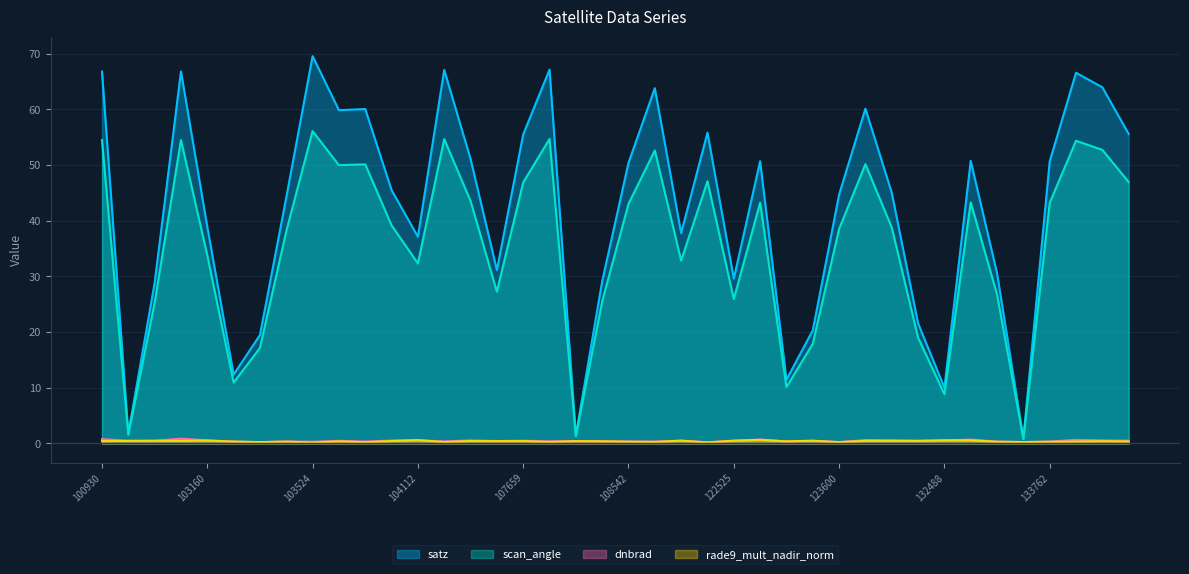

Does the chart have visible grid lines?

Yes